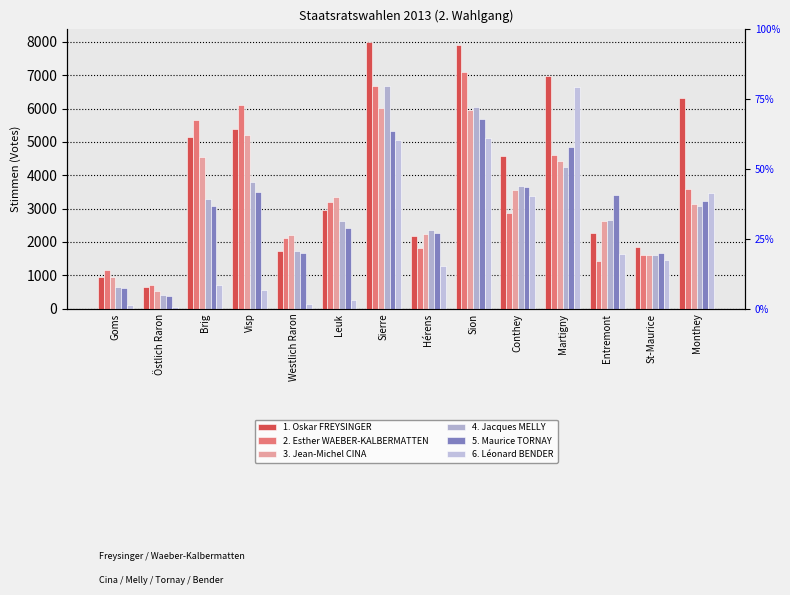

What is the value of the 5. Maurice TORNAY bar at the 2nd from the left?

385